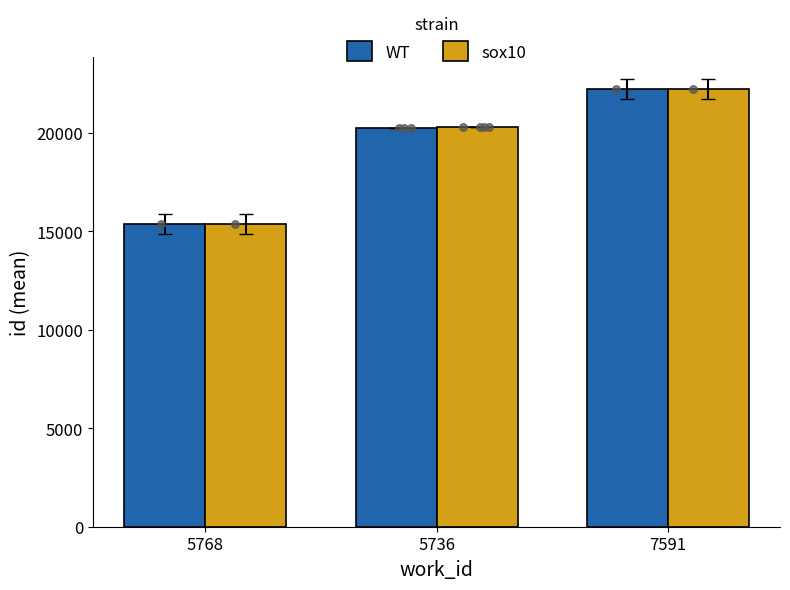

What are all the series names shown in the legend?

WT, sox10